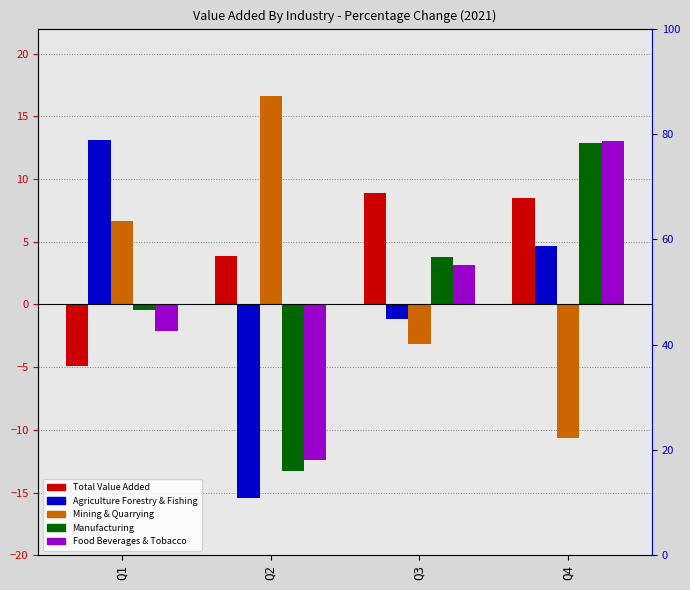

How many values in Food Beverages & Tobacco are above zero?

2